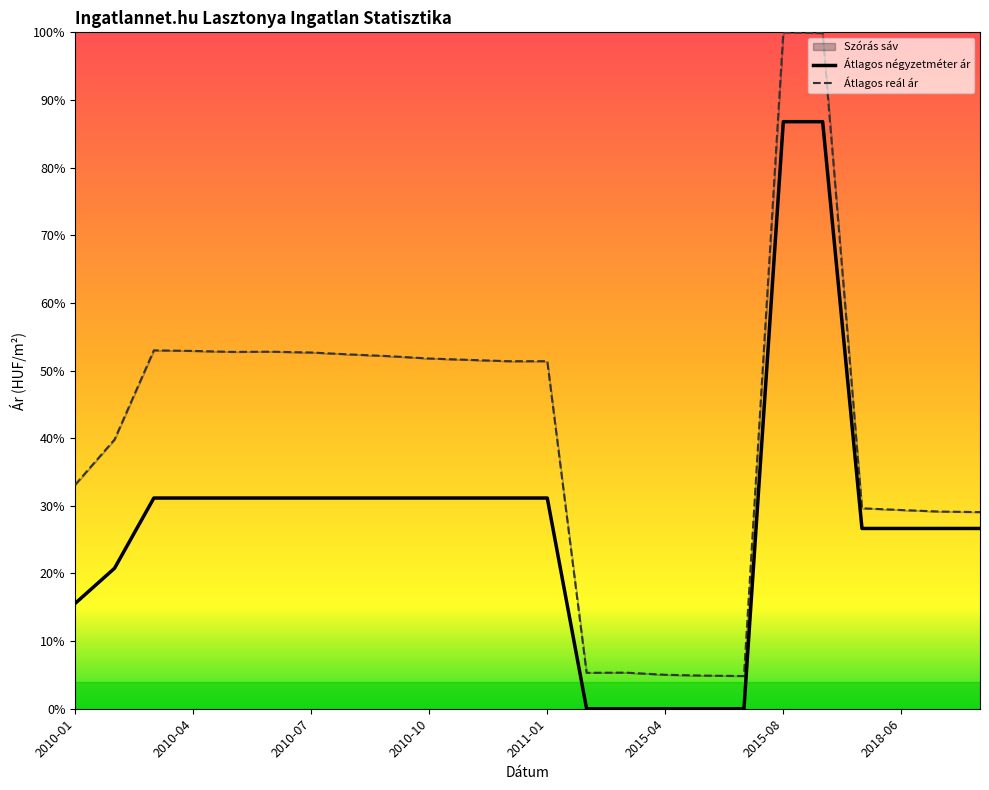

What is the difference between the highest and lowest values at 2011-01?

20.2